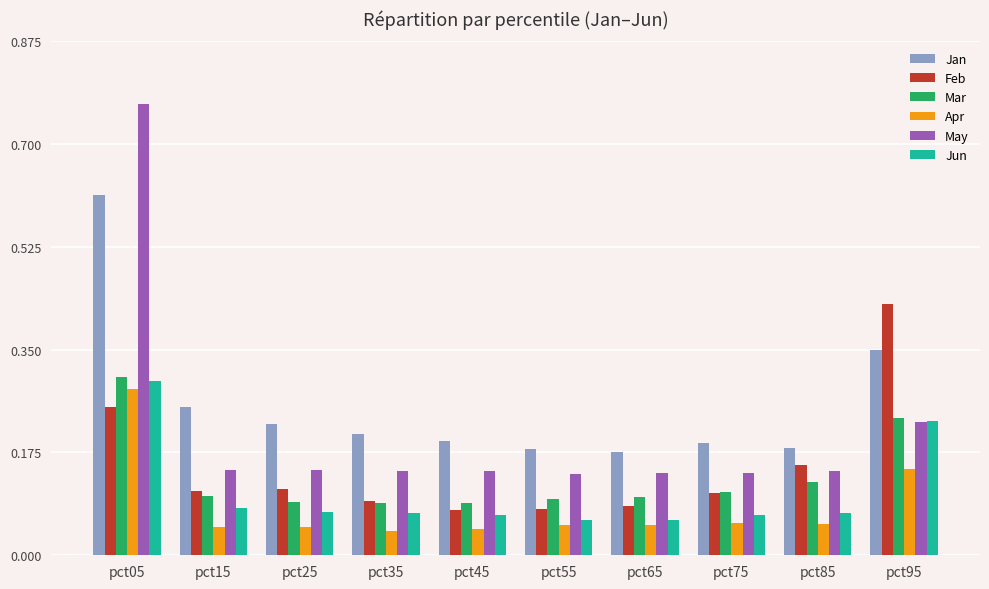

Which category has the highest value in the Apr series?

pct05